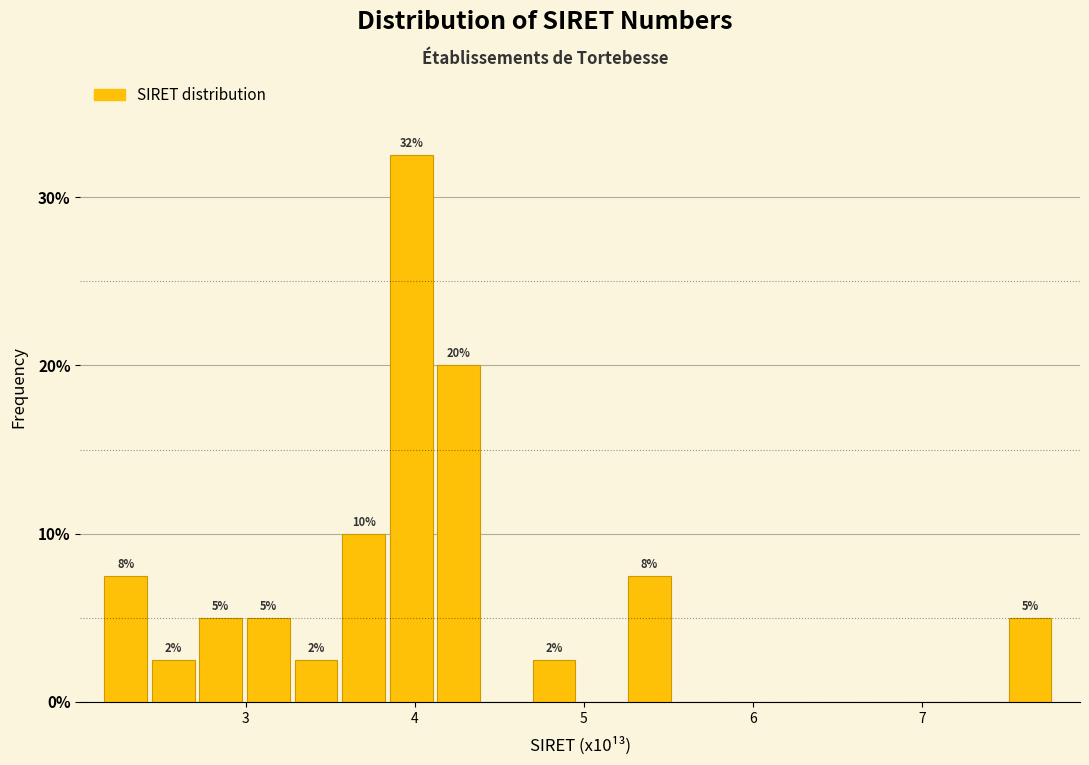

Read against the x-axis, roughly where is the centre of the tallest bar?

4.0